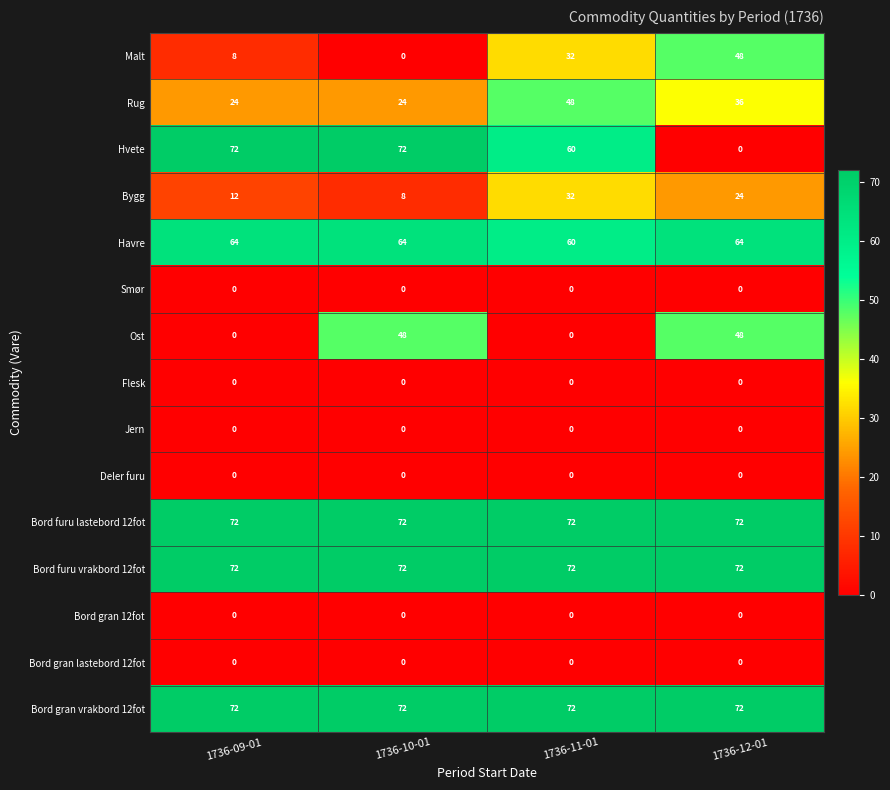

What is the sum of the Bord furu vrakbord 12fot values at 1736-12-01 and 1736-09-01?

144